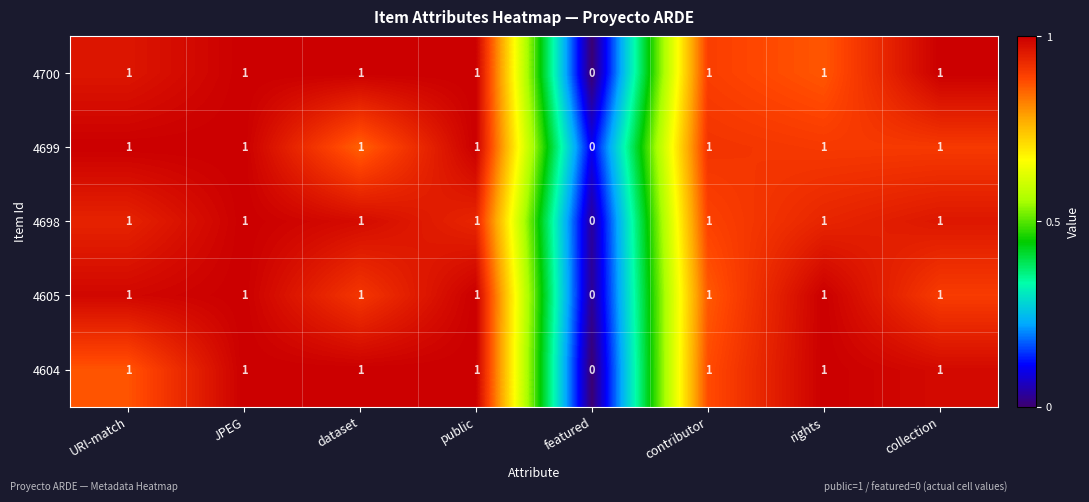

Is it true that 4699 equals 2 at URI-match?

False